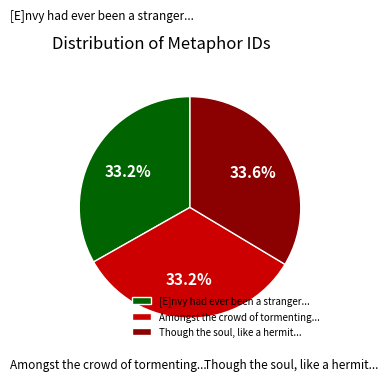

Approximately how many times larger is the value at Amongst the crowd of tormenting... compared to [E]nvy had ever been a stranger...?

1.0